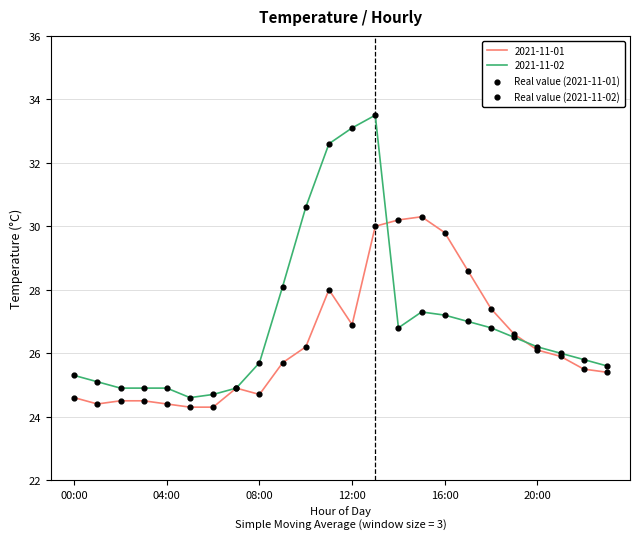

Rank the series by their average value, from highest to lowest.

2021-11-02, 2021-11-01